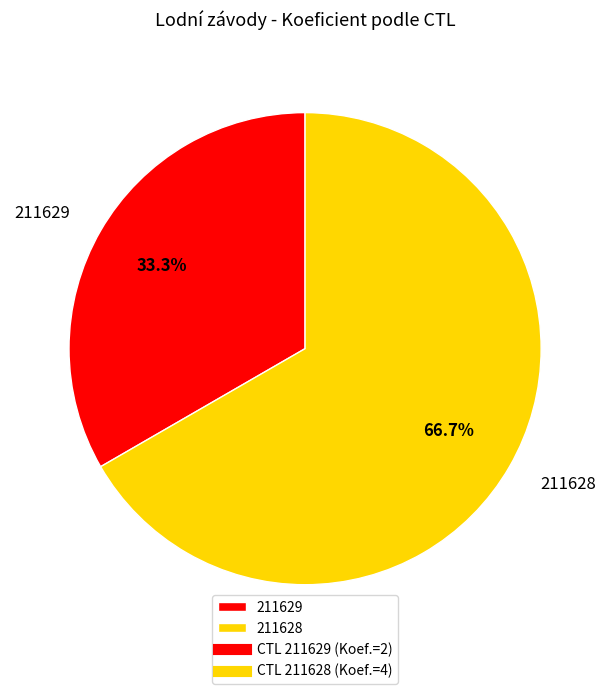

To the nearest percent, what is the difference between the largest and smallest slice percentages?

33%